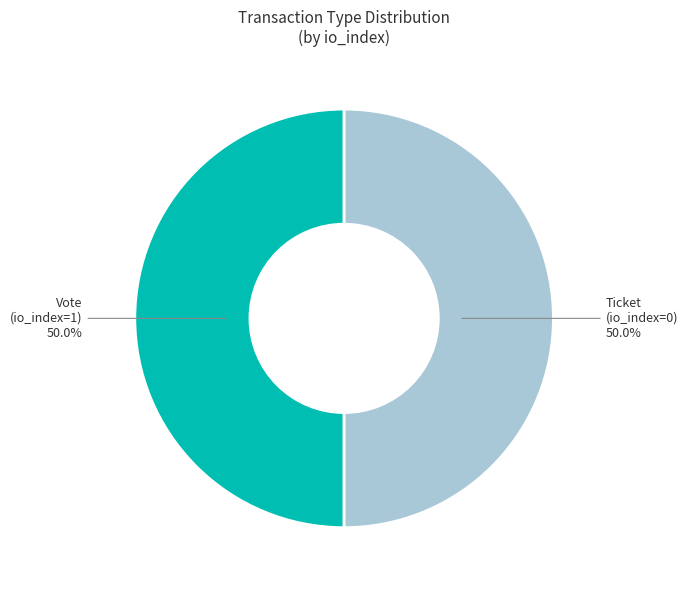

What is the ratio of the value at Ticket (io_index=0) to the value at Vote (io_index=1)?

1.0